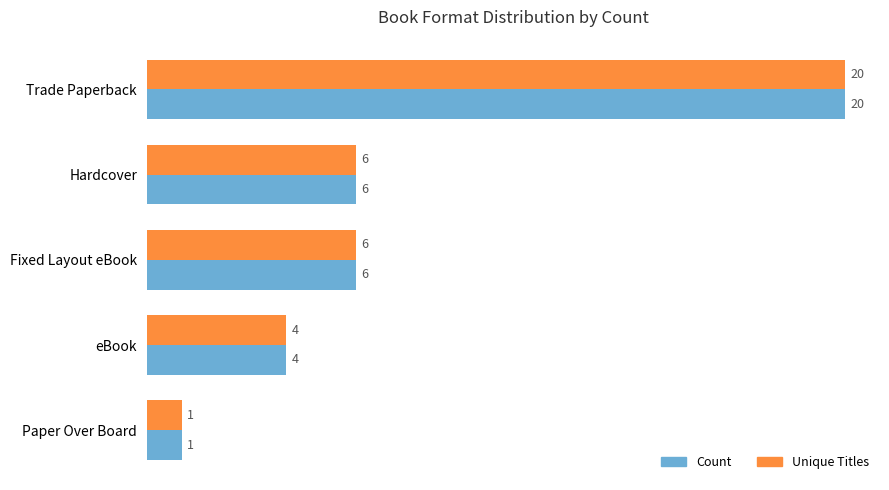

The Unique Titles series shows 32 at Trade Paperback. True or false?

False